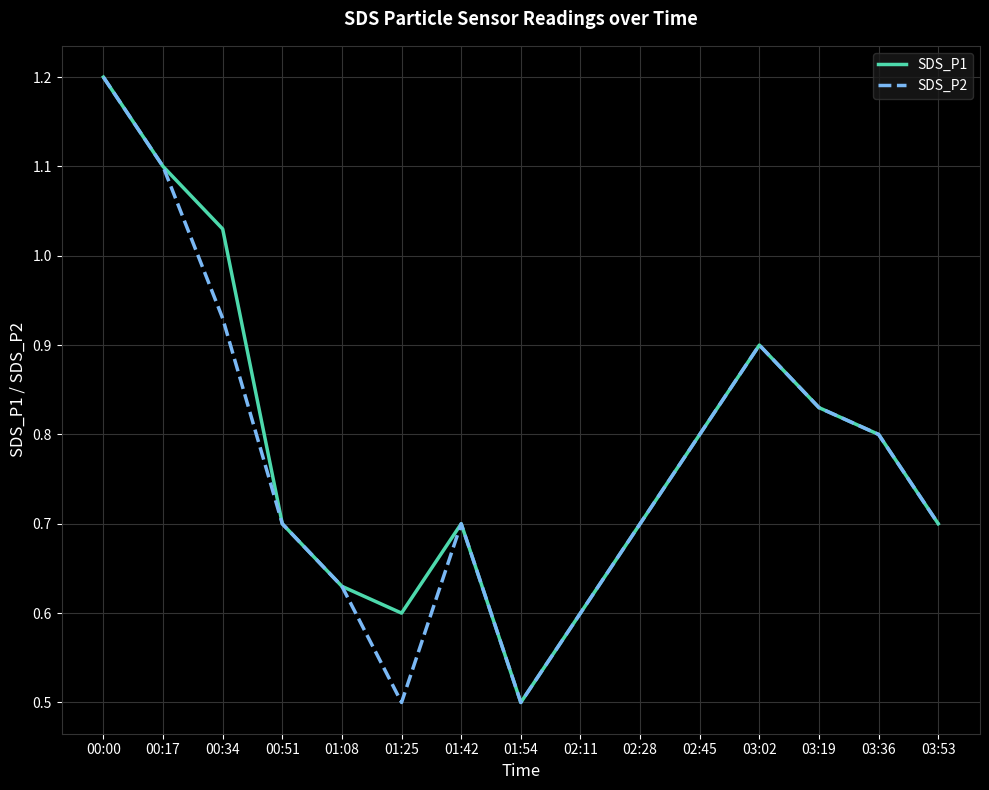

At which label is SDS_P1 closest to 0?

01:54